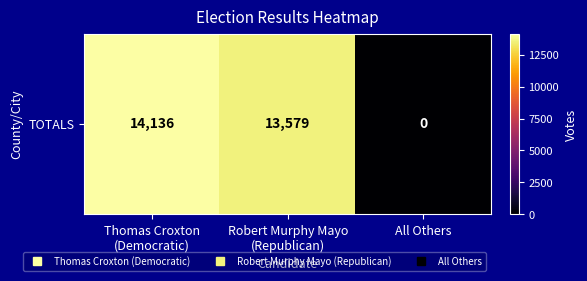

At which label does the data first exceed 13579?

Thomas Croxton
(Democratic)